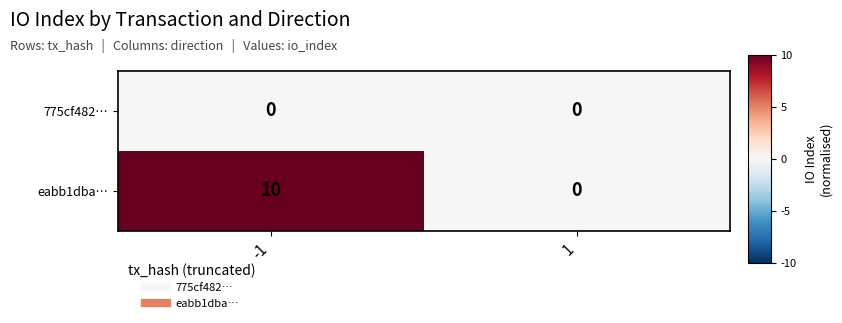

How many values in eabb1dba… are above zero?

1